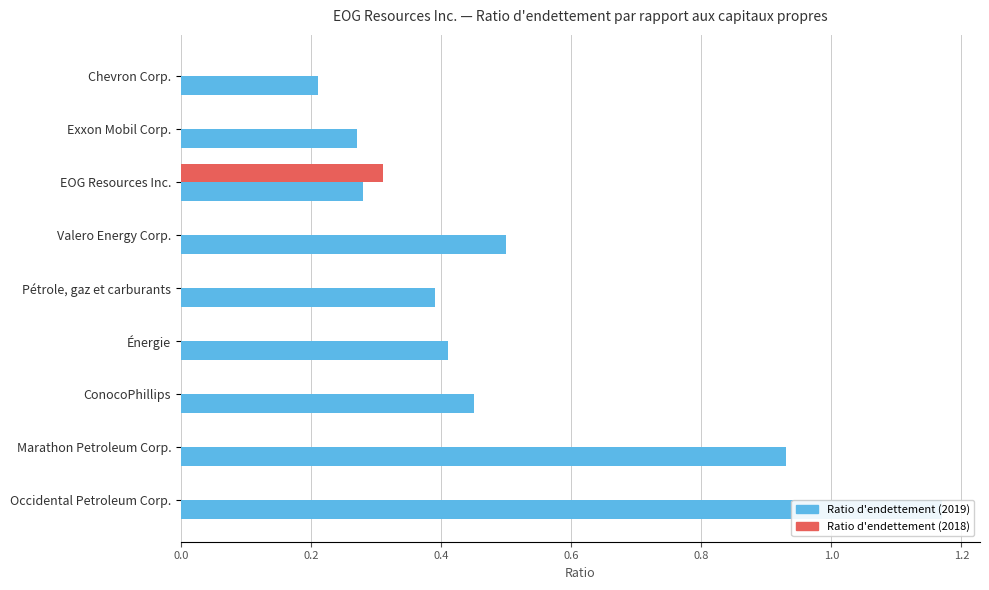

Is it true that Dette totale / Capitaux propres (2019) equals 1.2 at Occidental Petroleum Corp.?

True